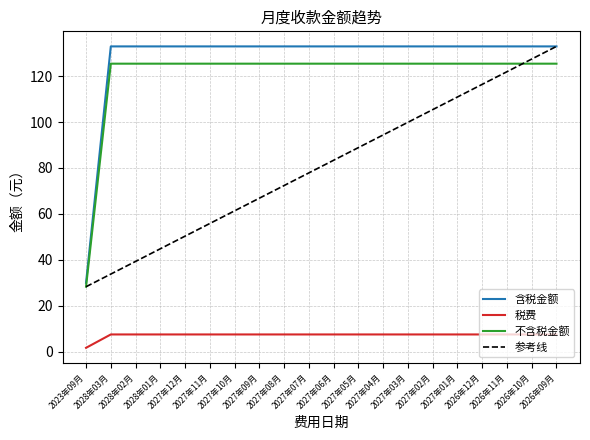

True or false: 含税金额 and 不含税金额 intersect in this chart.

False